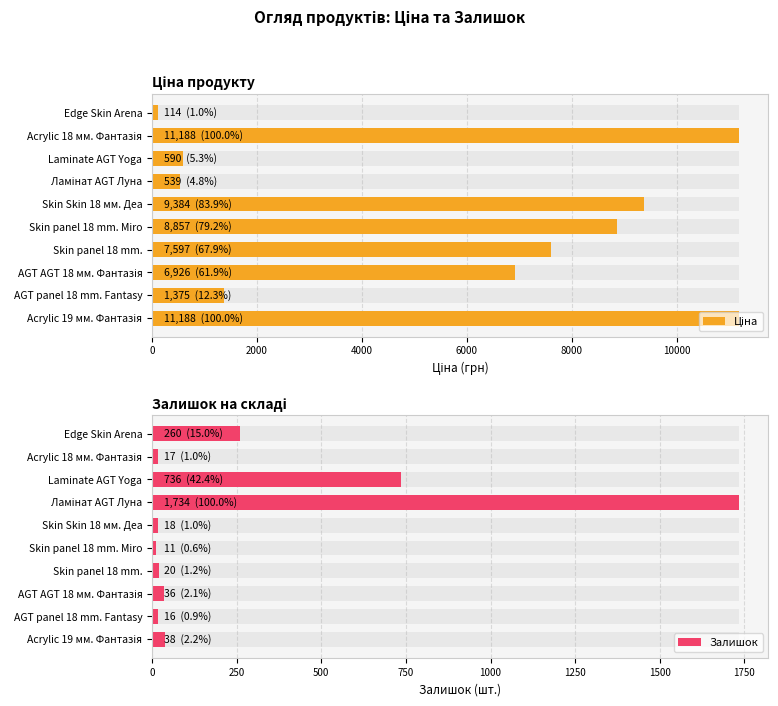

How many series are shown in this chart?

2